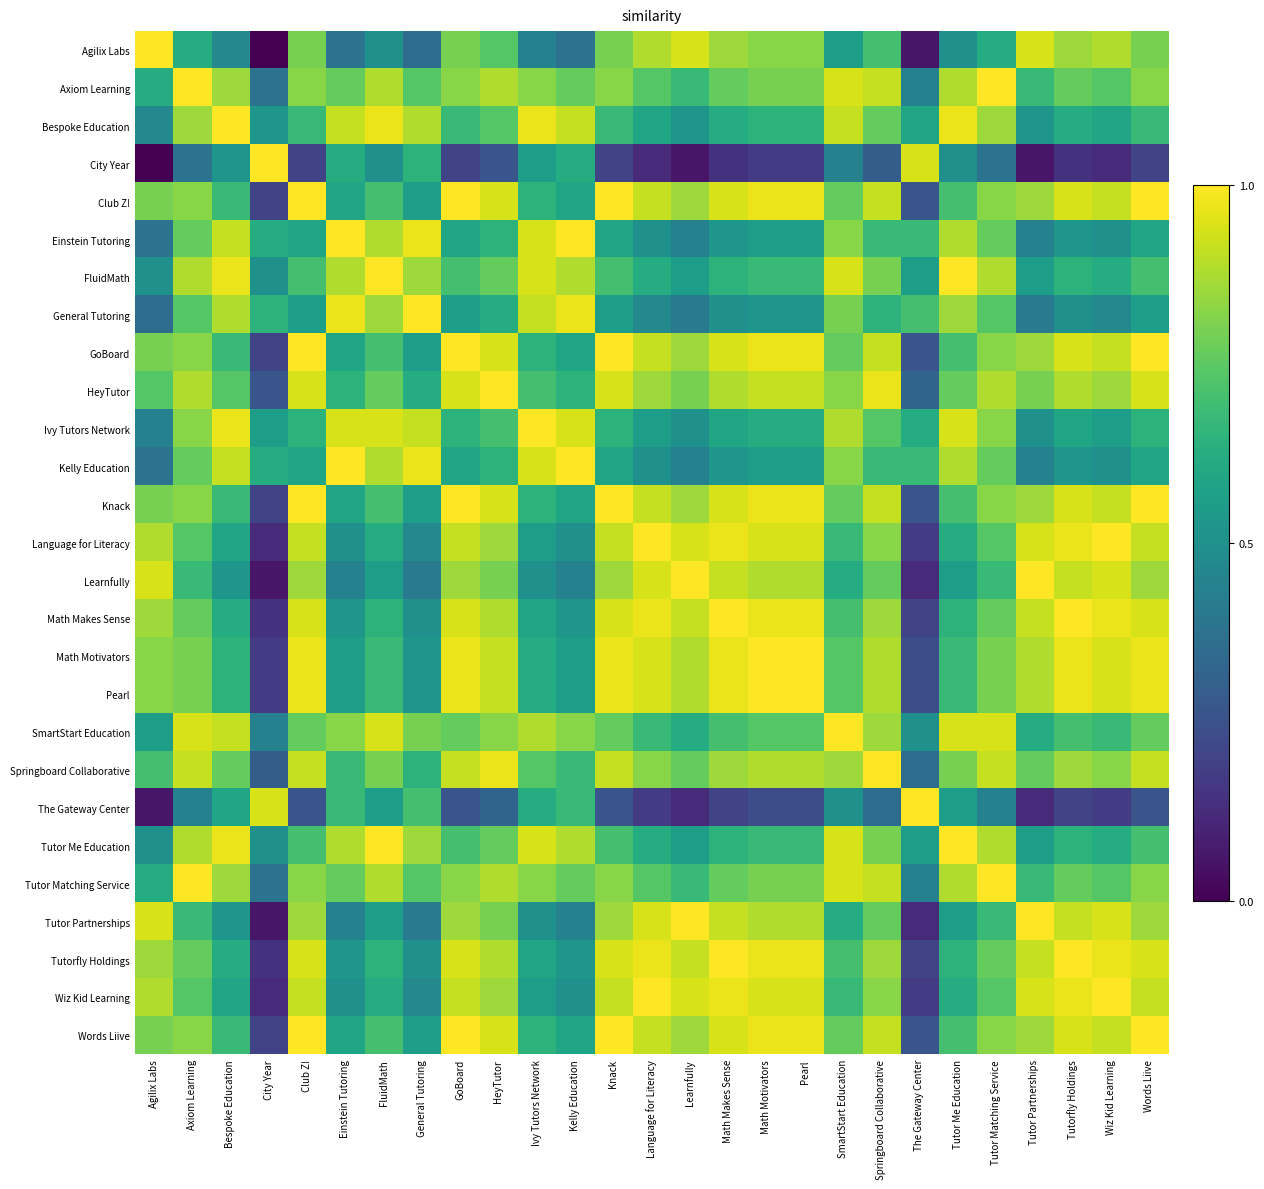

Rank the series by their maximum value, from lowest to highest.

Agilix Labs, Axiom Learning, Bespoke Education, City Year, Club Z!, Einstein Tutoring, FluidMath, General Tutoring, GoBoard, HeyTutor, Ivy Tutors Network, Kelly Education, Knack, Language for Literacy, Learnfully, Math Makes Sense, Math Motivators, Pearl, SmartStart Education, Springboard Collaborative, The Gateway Center, Tutor Me Education, Tutor Matching Service, Tutor Partnerships, Tutorfly Holdings, Wiz Kid Learning, Words Liive